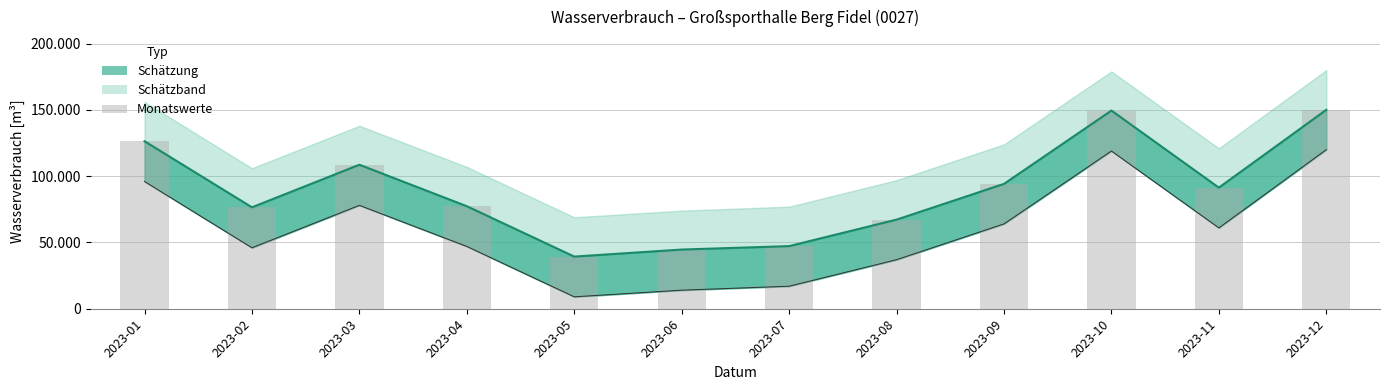

At which category is the sum across all series the highest?

2023-12